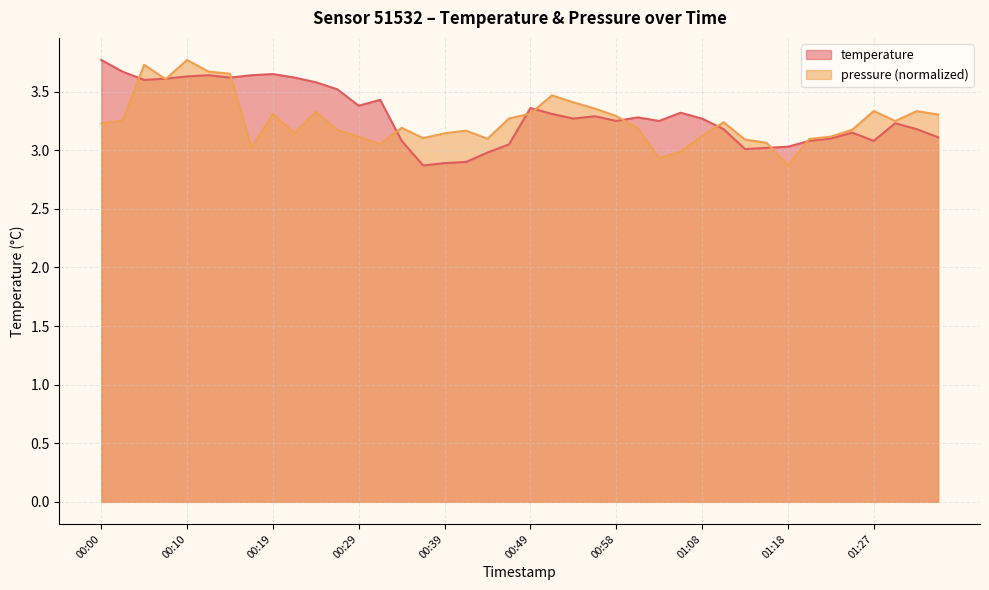

After their last crossing, which series has the higher values: pressure or temperature?

pressure